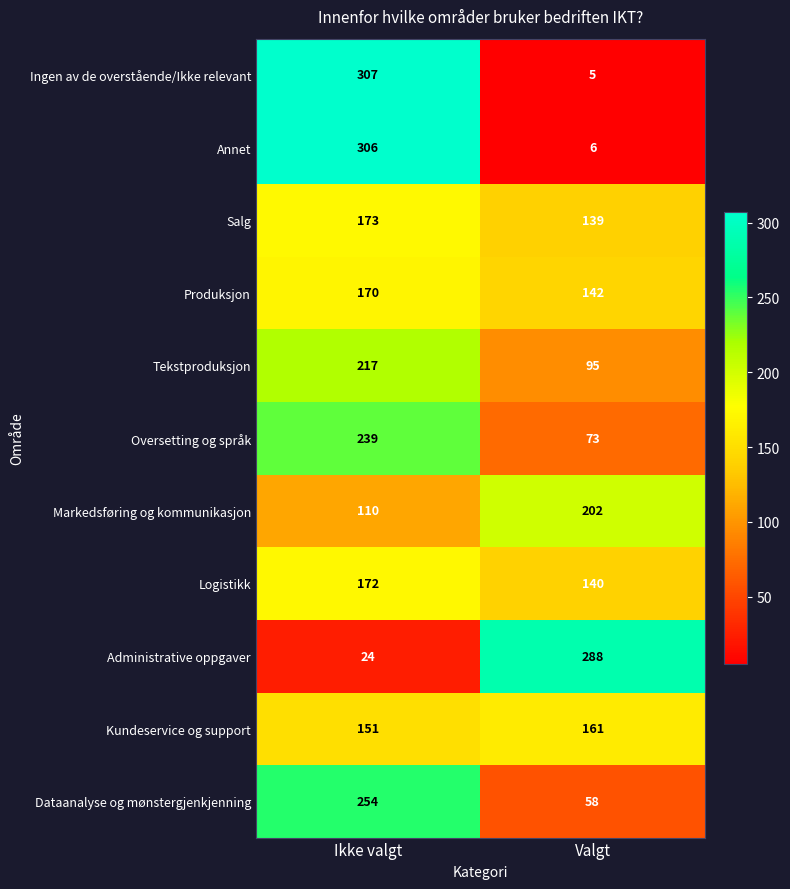

True or false: Markedsføring og kommunikasjon has a value of 110 at Ikke valgt.

True